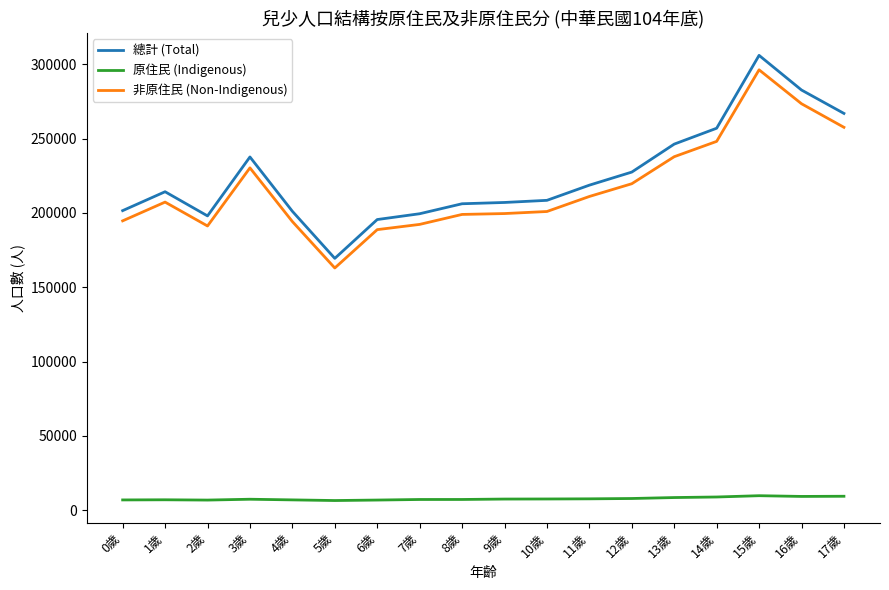

Which series has the largest range (max minus min)?

總計 (Total)